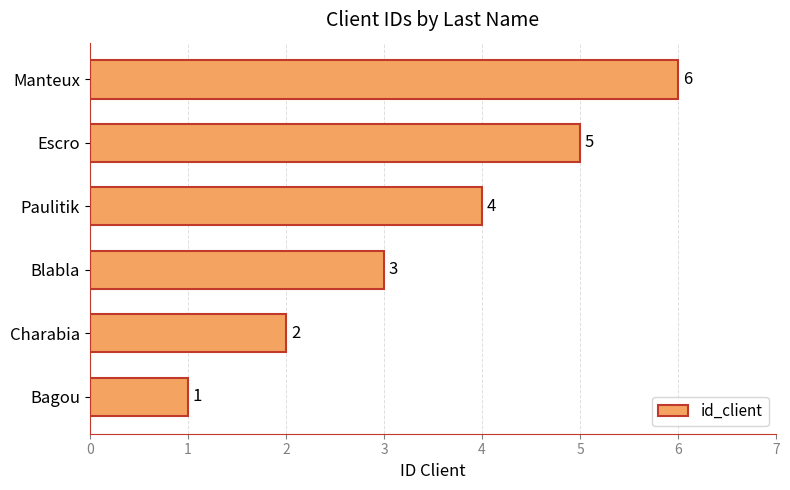

What is the difference between the second highest and second lowest values?

3